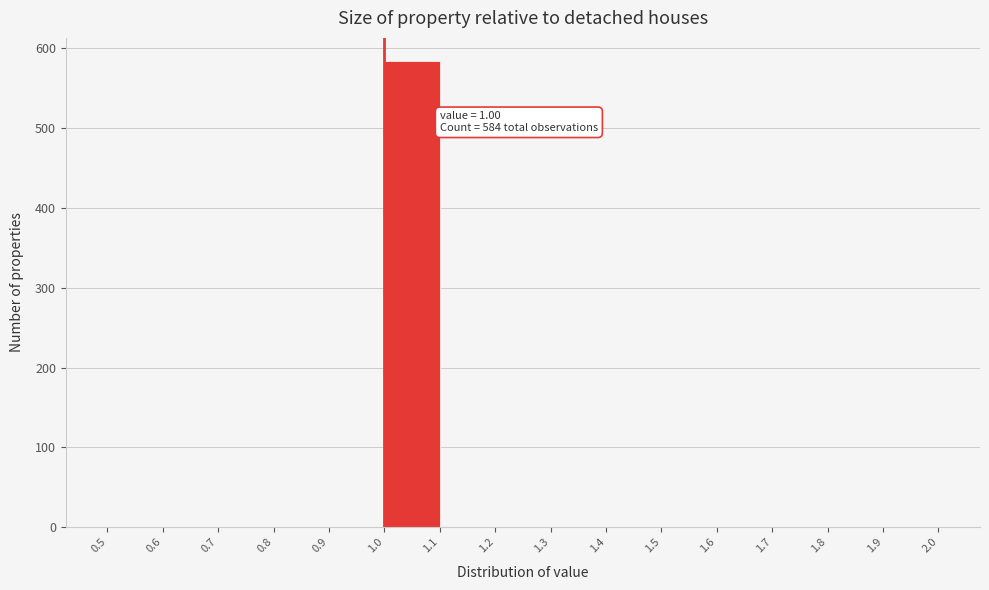

Which range on the x-axis has the tallest bar?

1.0 to 1.1